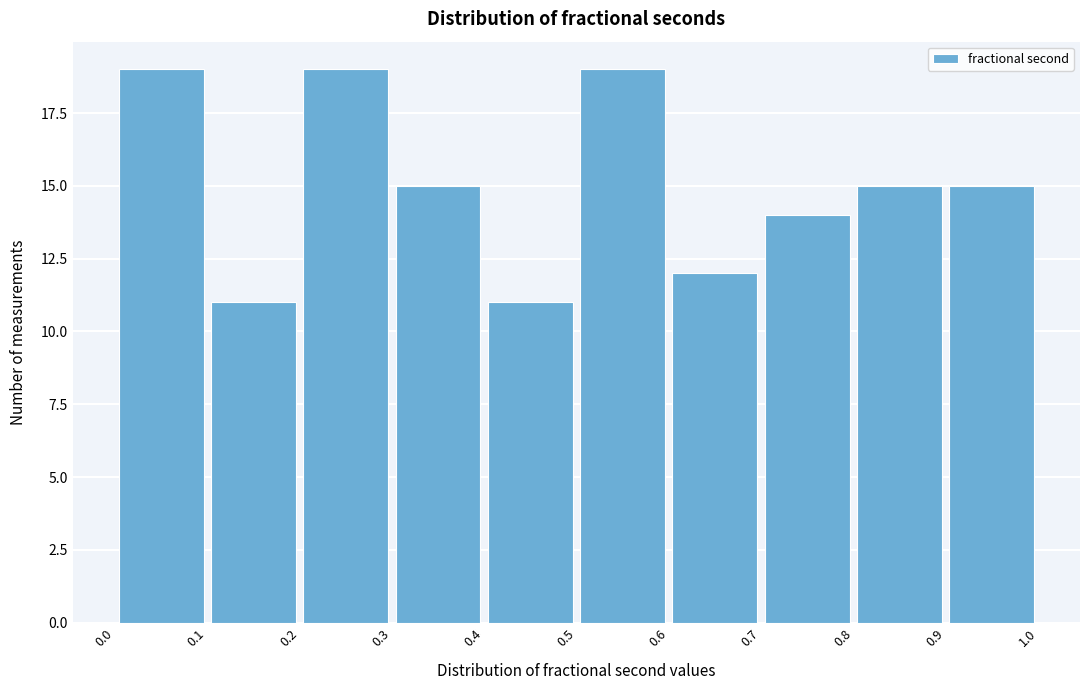

What is the height of the bar covering 0.6 to 0.7 on the x-axis? The values are not printed on the chart, so give them approximately, as read against the axis.

12